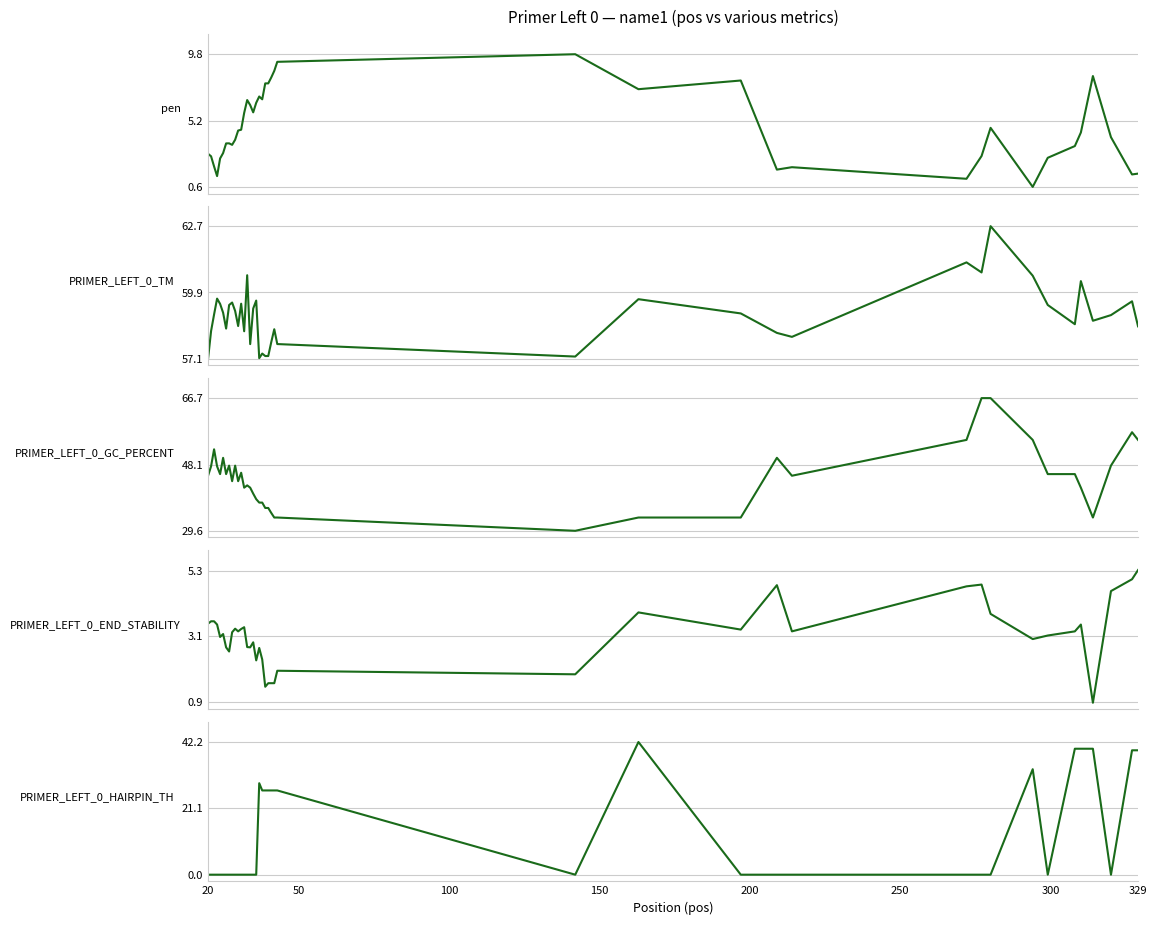

Does the chart have visible grid lines?

Yes